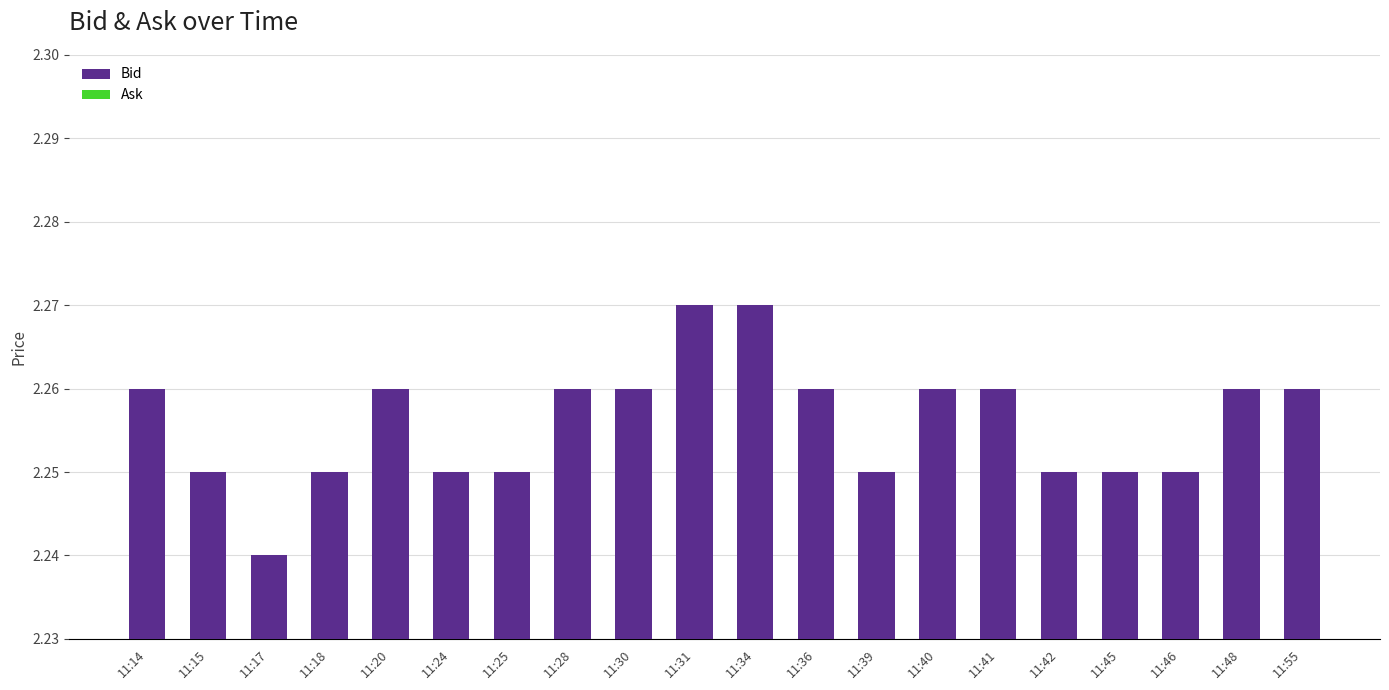

Which category has the lowest value across all series?

11:17